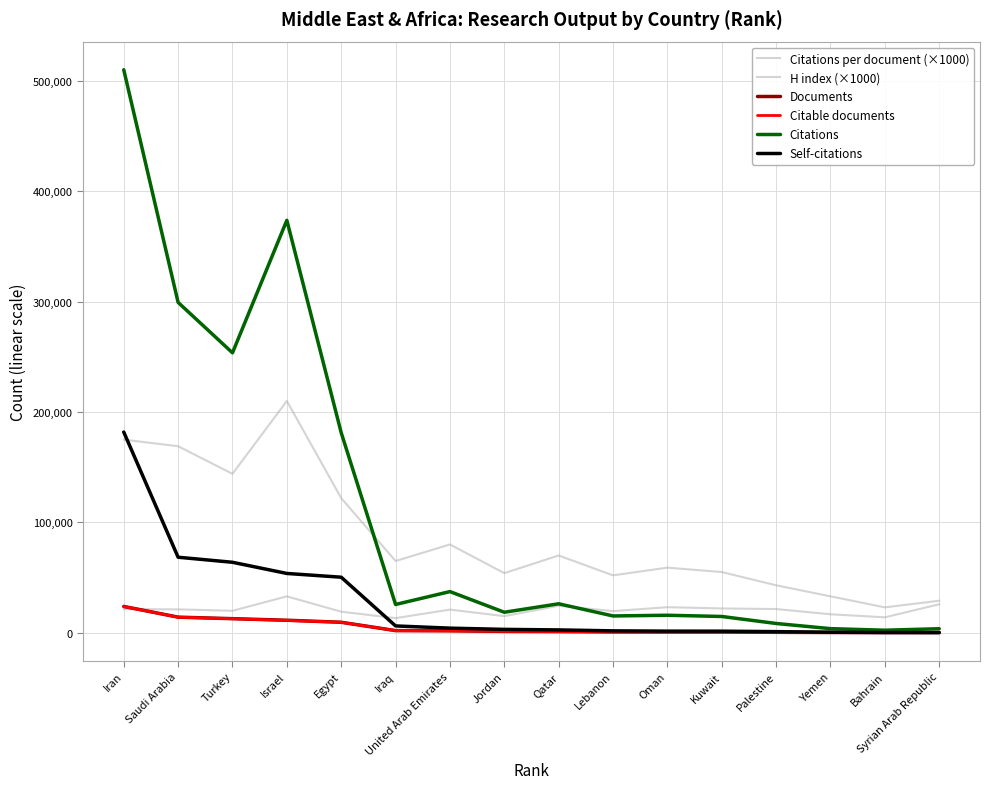

How many lines are shown in the chart?

6